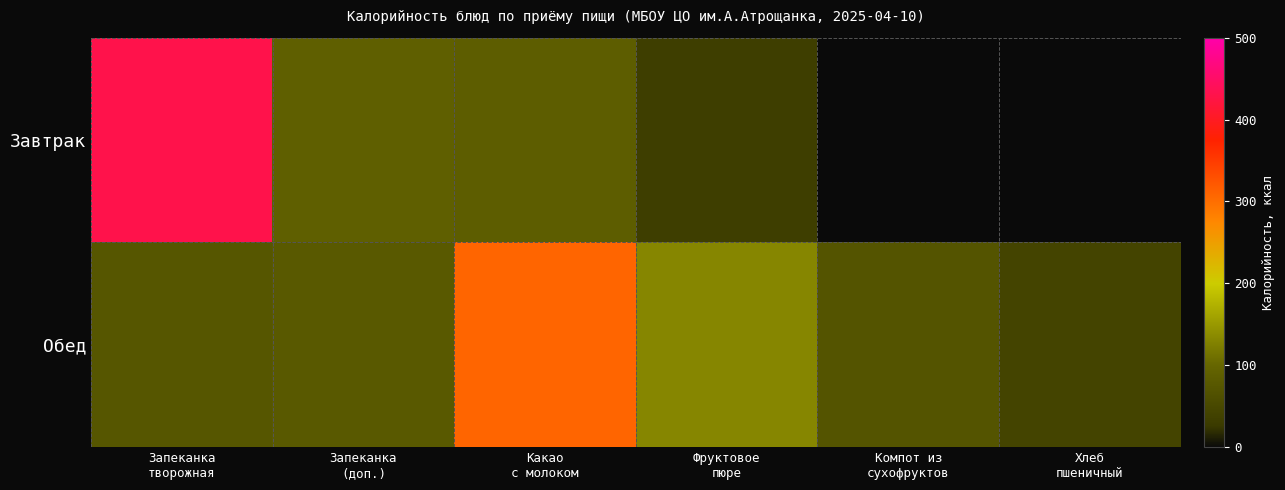

Count the number of categories in the chart.

6